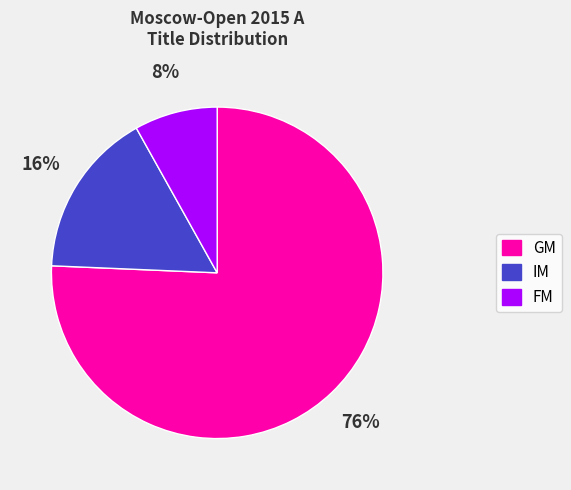

Is the sum of FM and IM greater than half?

No